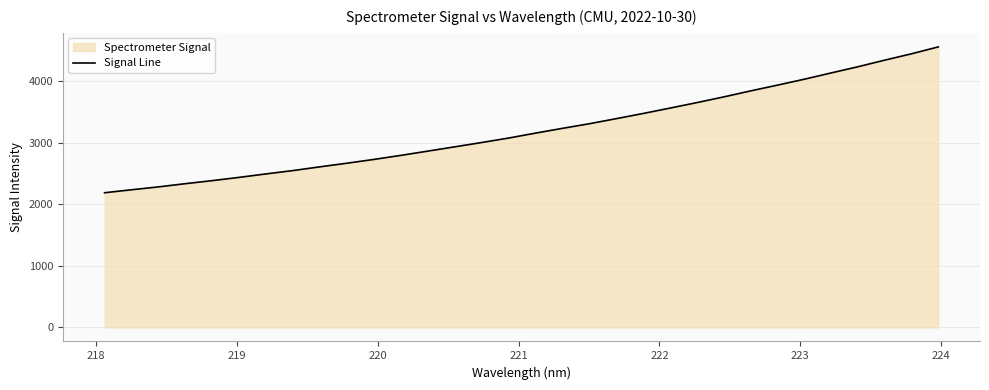

How many categories are shown in the chart?

32